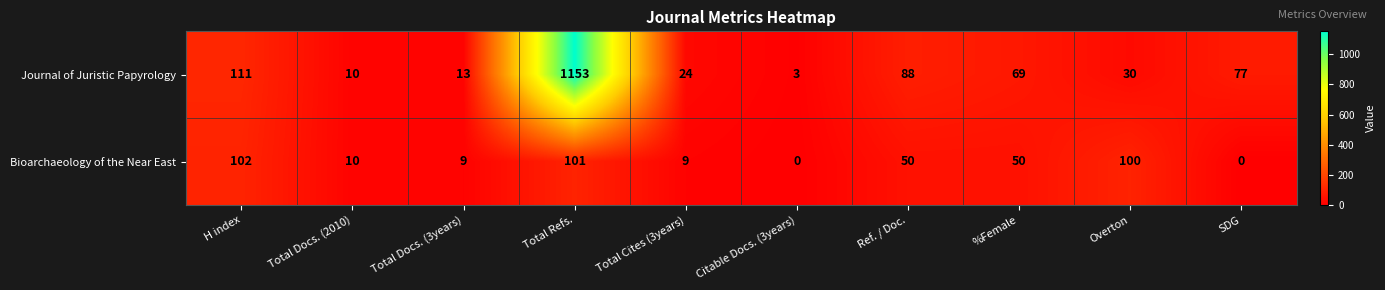

At which category is the sum across all series the highest?

Total Refs.